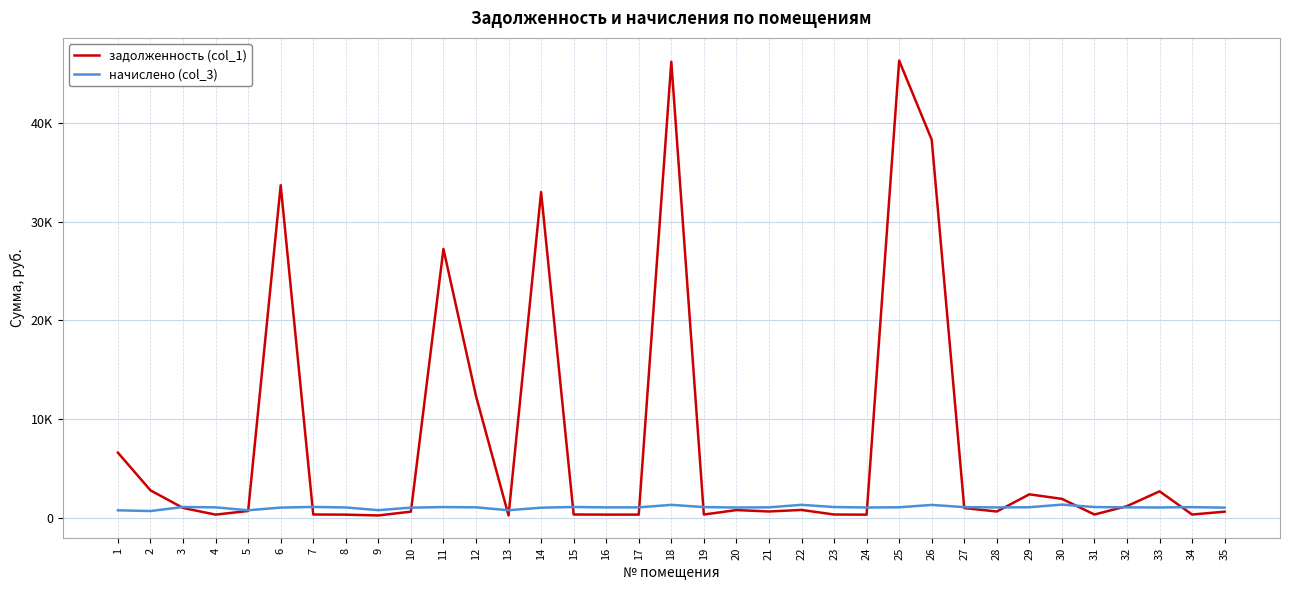

Which series has the largest total across all categories?

задолженность (col_1)